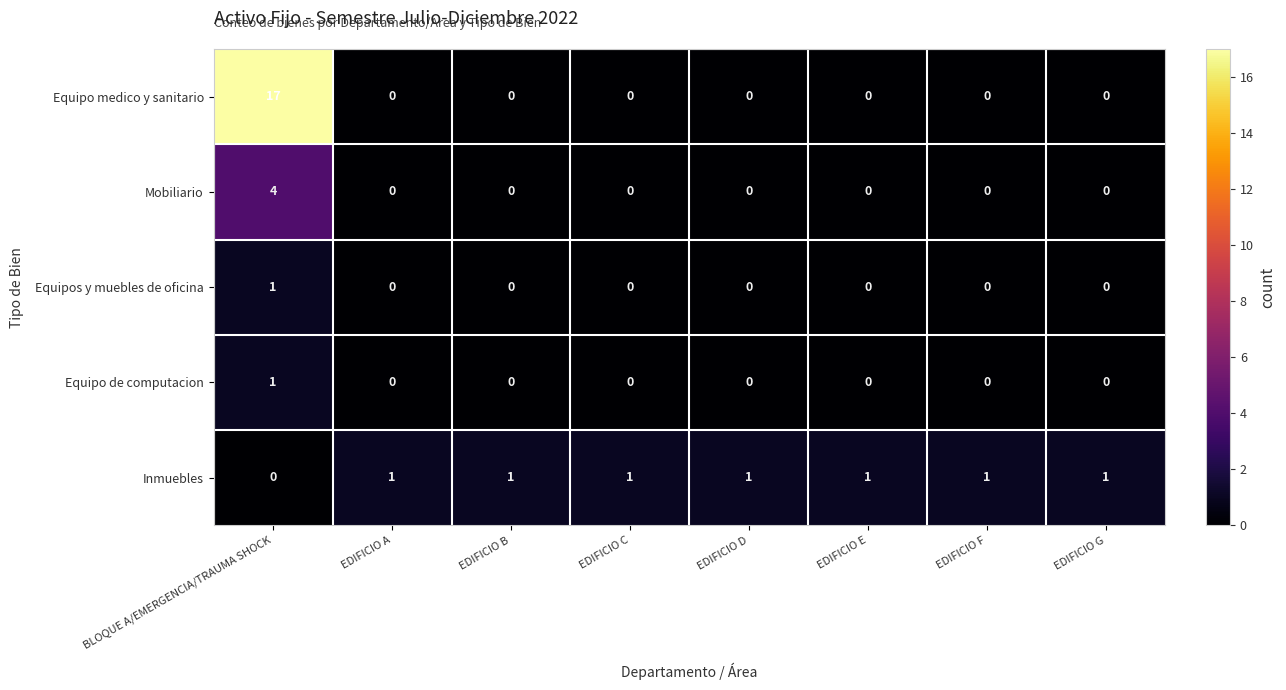

What is the maximum value shown in the chart?

17